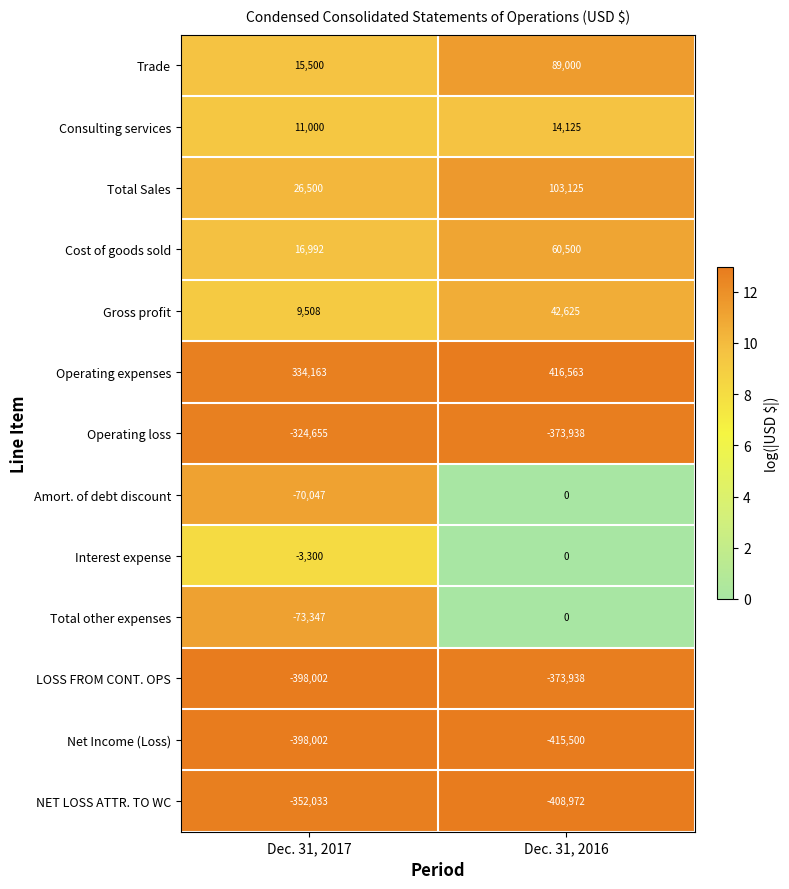

What is the lowest value of the LOSS FROM CONT. OPS series?

-398002